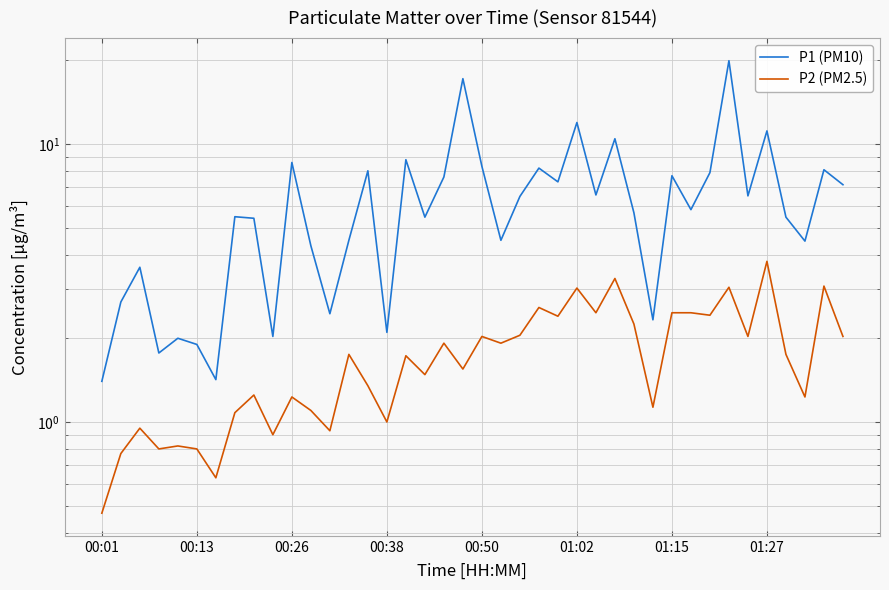

What are all the series names shown in the legend?

P1 (PM10), P2 (PM2.5)